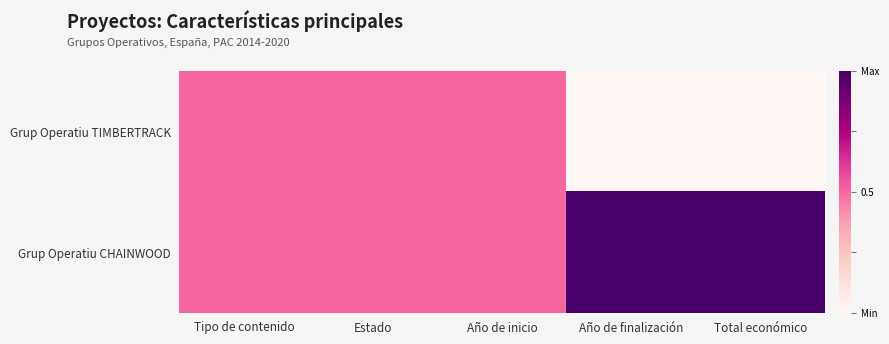

Count the number of data series in this chart.

2